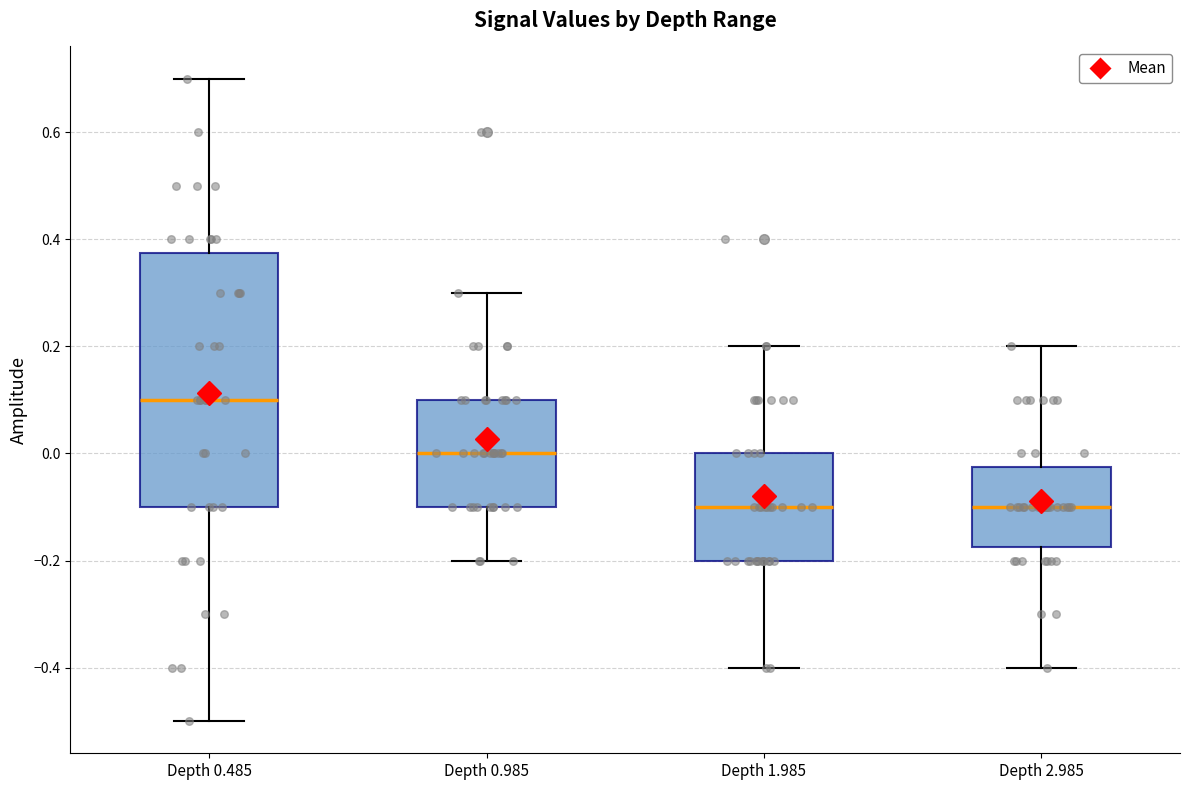

Reading left to right, transcribe this box plot: for each box, give where its median line is, the range the box spans, and where its two whiskers end, as read against the y-axis. The values are not printed on the chart, so give them approximately, as read against the axis.

Depth 0.485: median 0.10, box -0.10 to 0.38, whiskers -0.50 to 0.70
Depth 0.985: median 0.00, box -0.10 to 0.10, whiskers -0.20 to 0.30
Depth 1.985: median -0.10, box -0.20 to 0.00, whiskers -0.40 to 0.20
Depth 2.985: median -0.10, box -0.18 to -0.02, whiskers -0.40 to 0.20